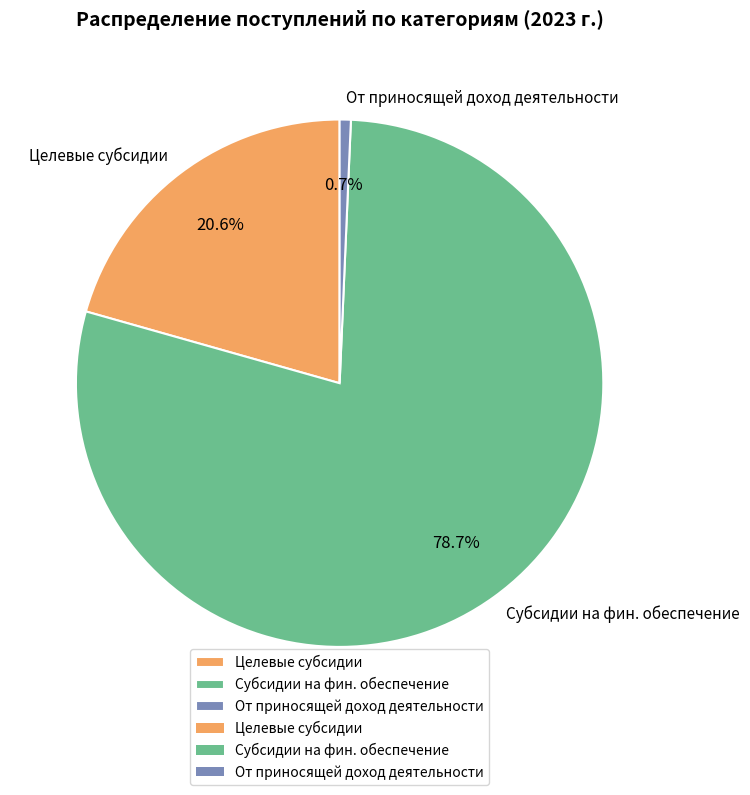

Which slice is the smallest?

От приносящей доход деятельности